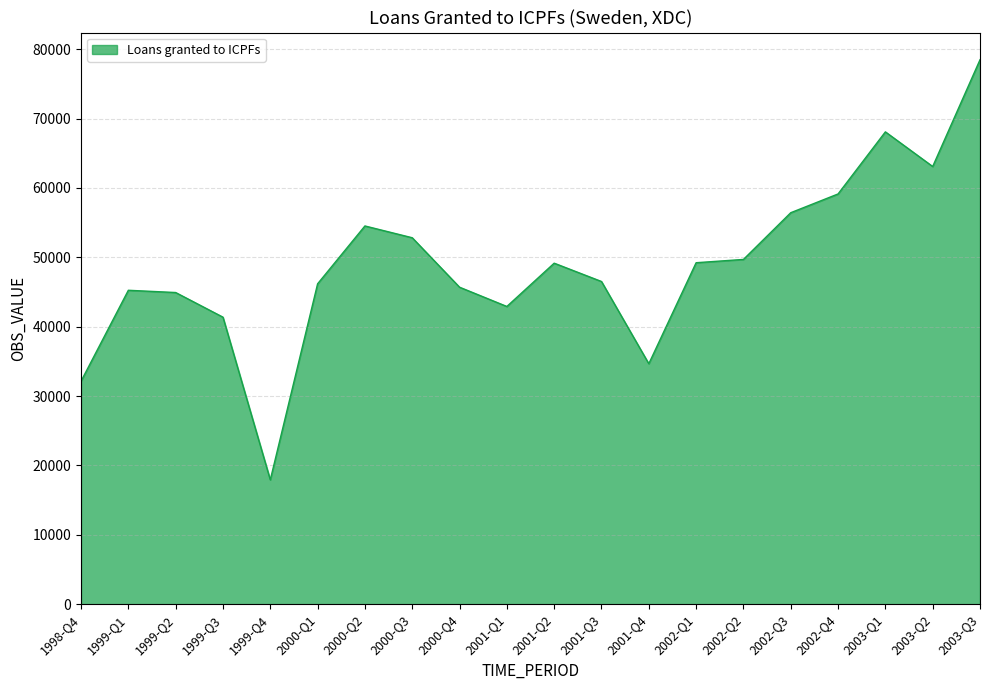

Read the value at 2000-Q2, to the nearest 100.

54500